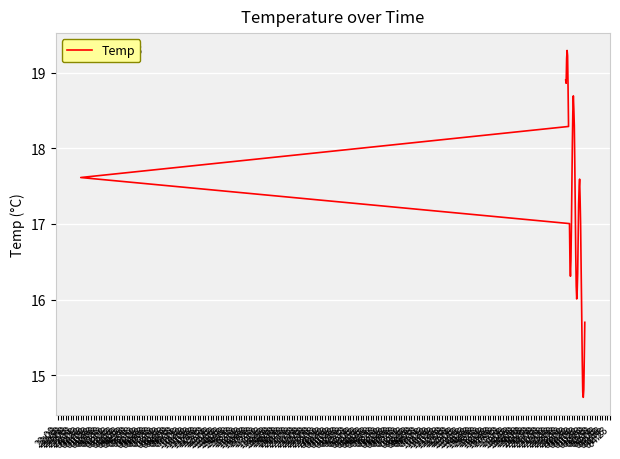

How many series are shown in this chart?

1